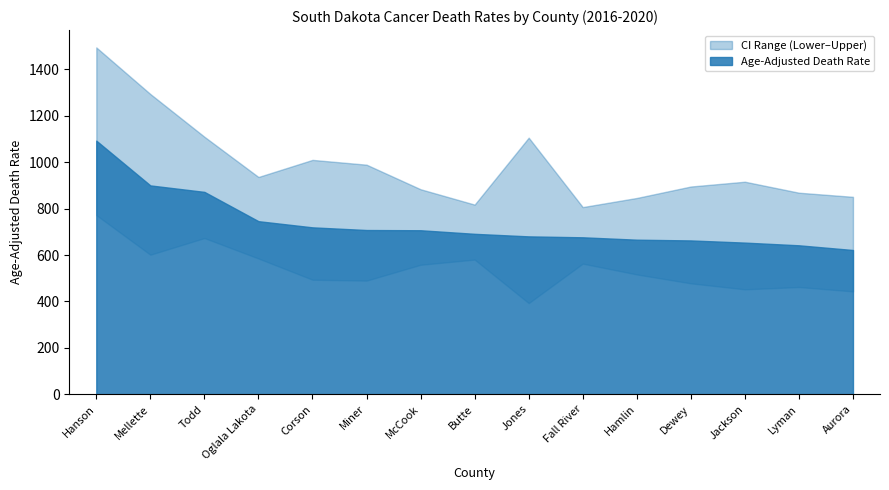

What is the smallest value displayed?

392.6